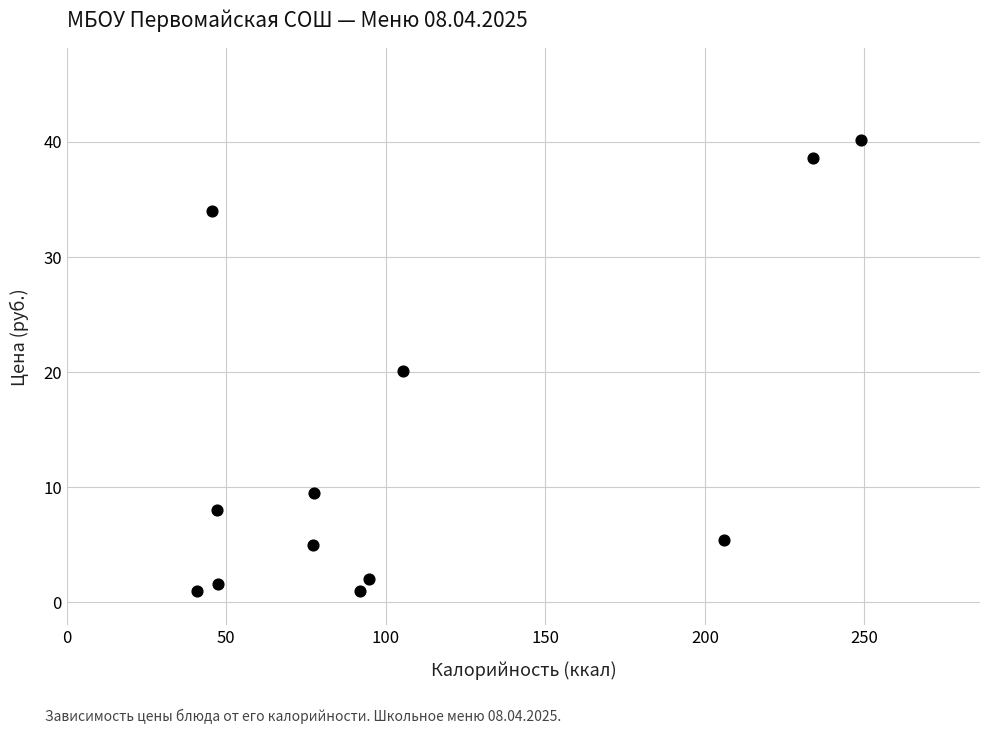

What is the average Y value?

13.9